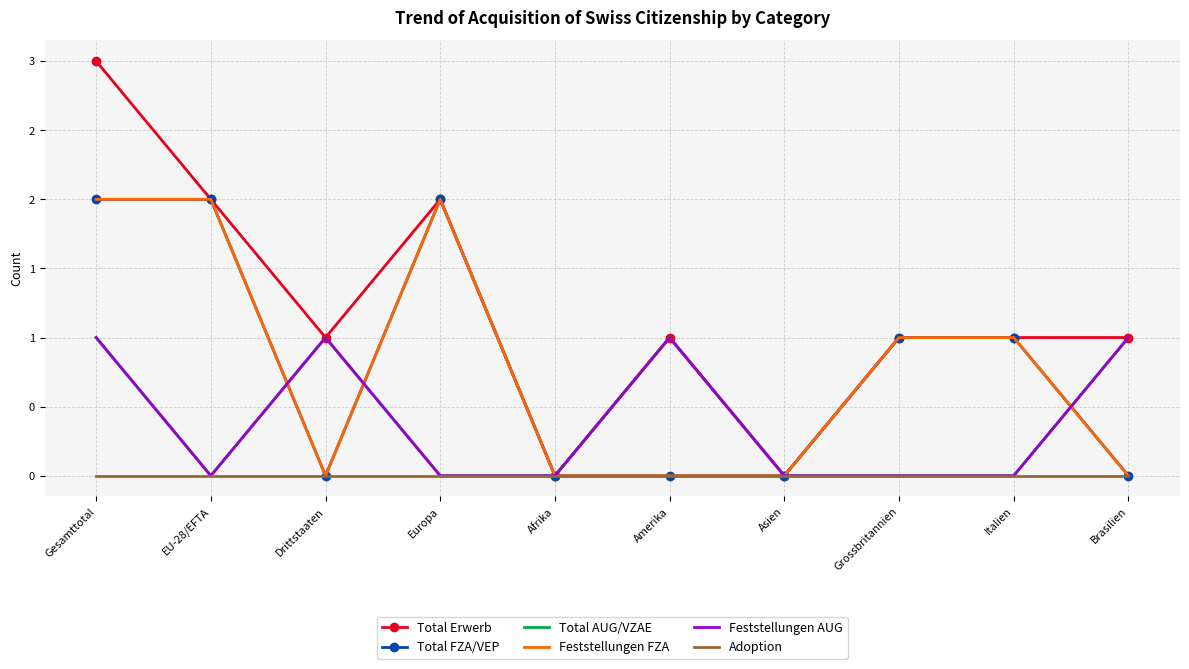

What position from the right is Gesamttotal?

10